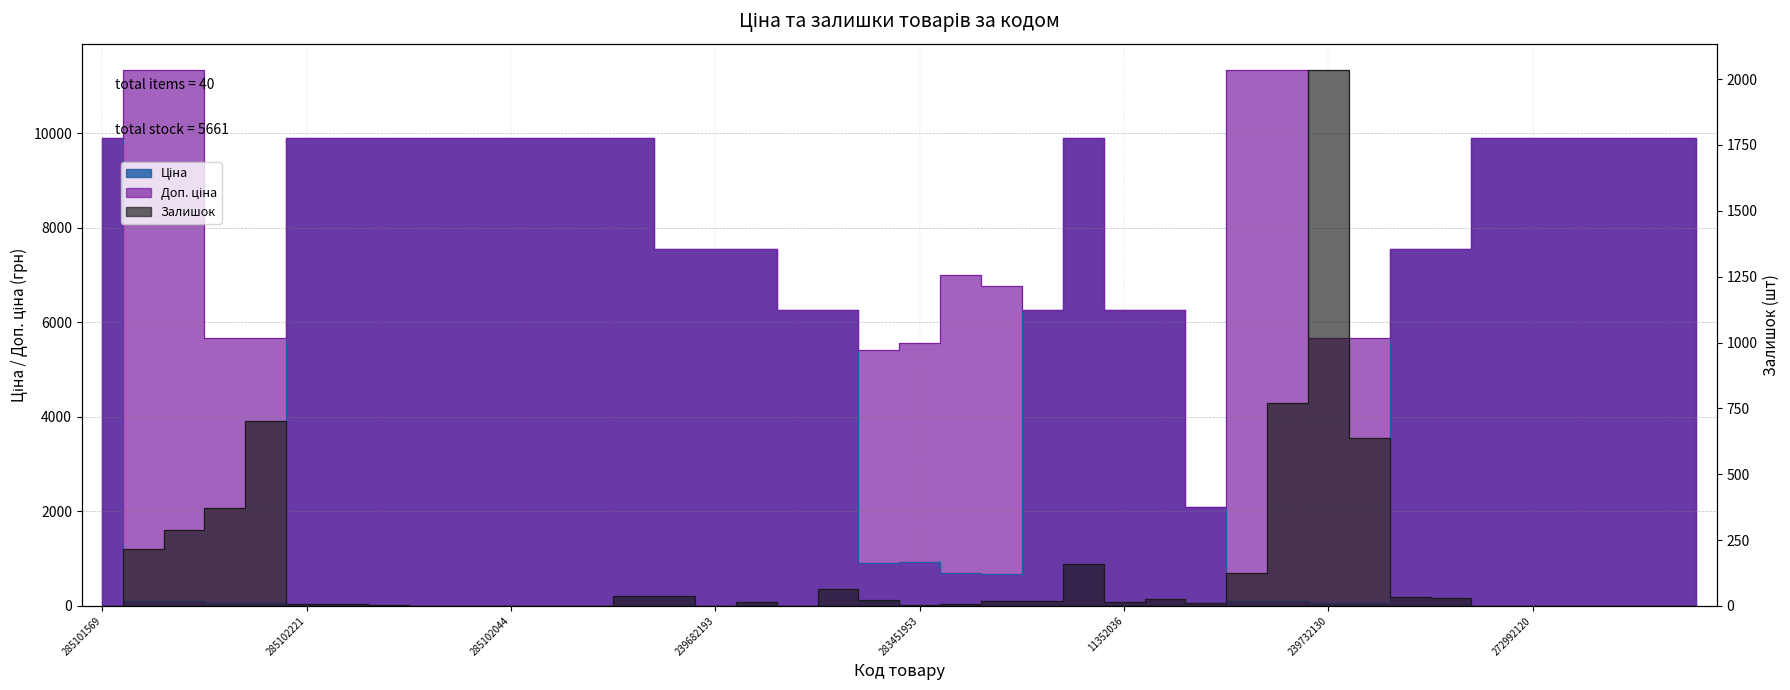

Between 239772179 and 285102216, which is larger?

285102216